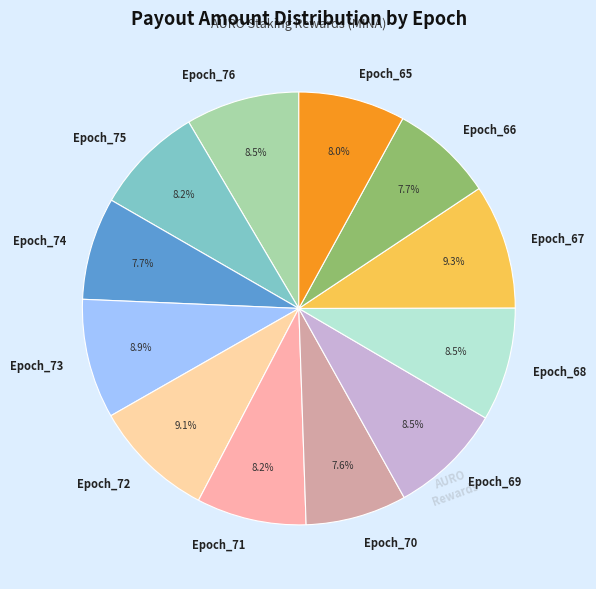

Approximately how many times larger is the value at Epoch_71 compared to Epoch_69?

1.0